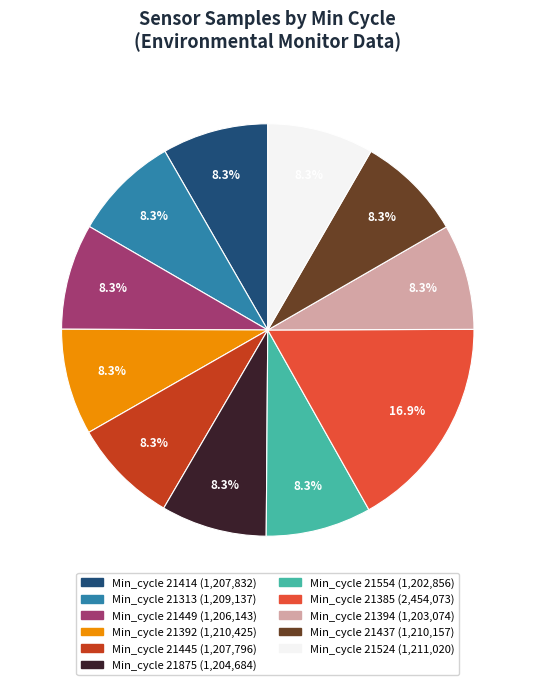

Is there a majority slice in this chart?

No